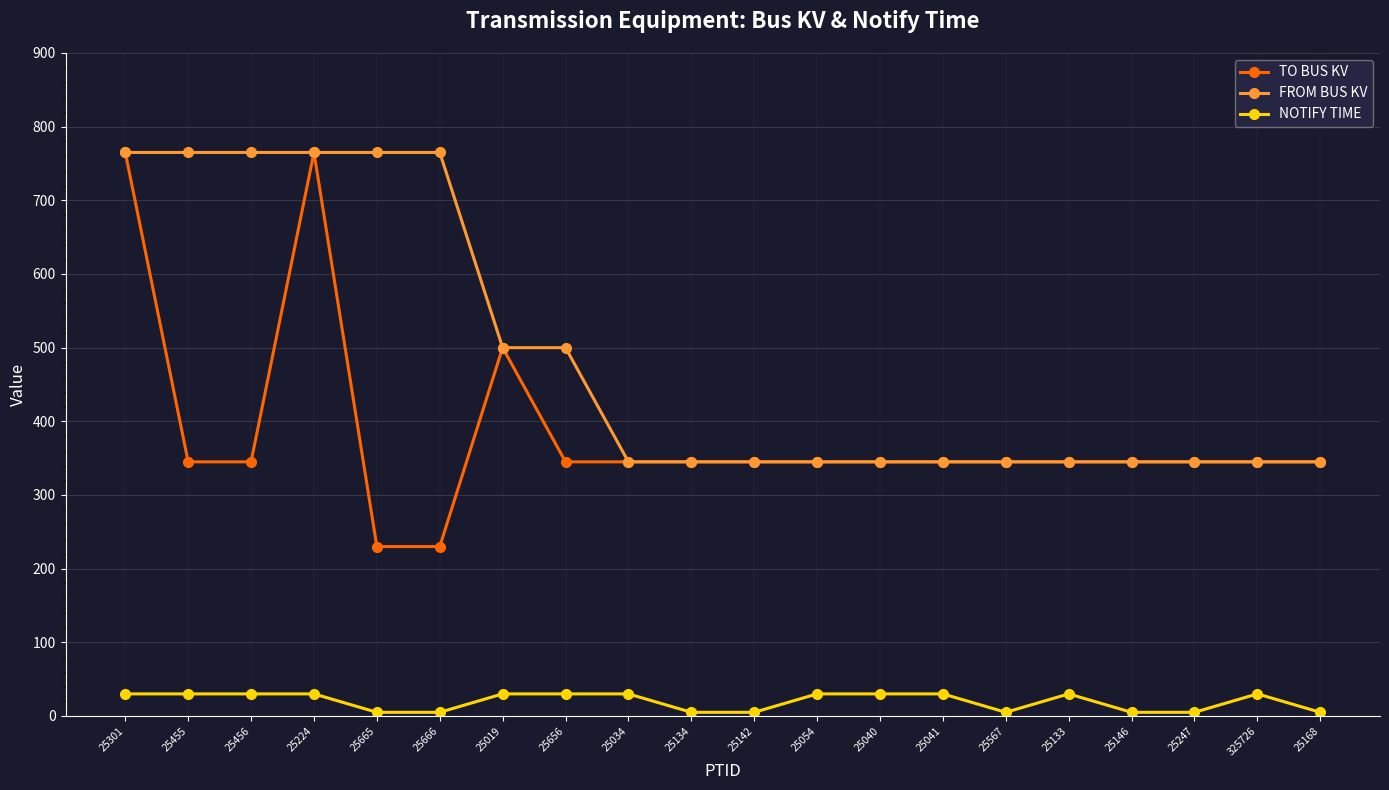

What is the label of the 13th point from the left?

25040